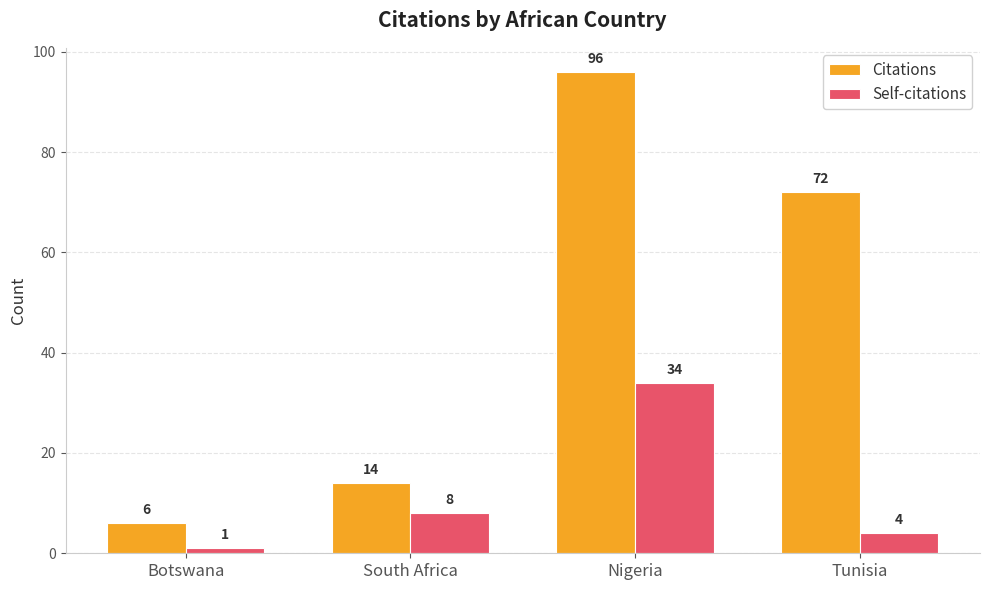

What is the difference between the second highest and minimum values in the Citations series?

66